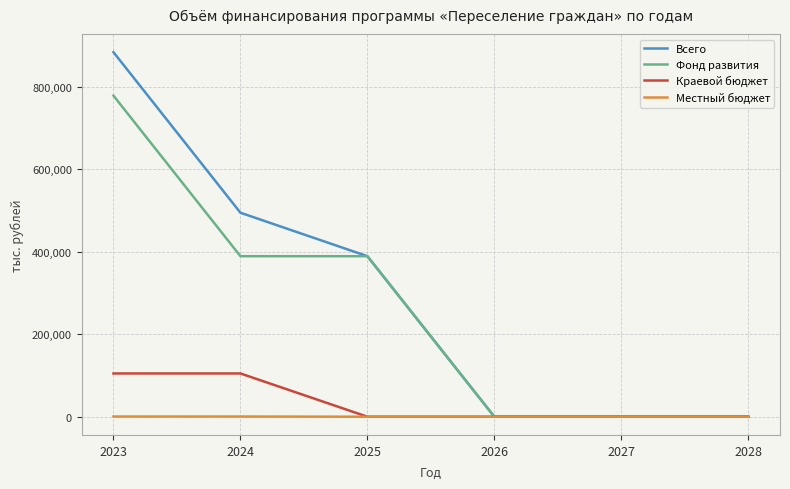

What is the sum of all Всего values?

1766407.7